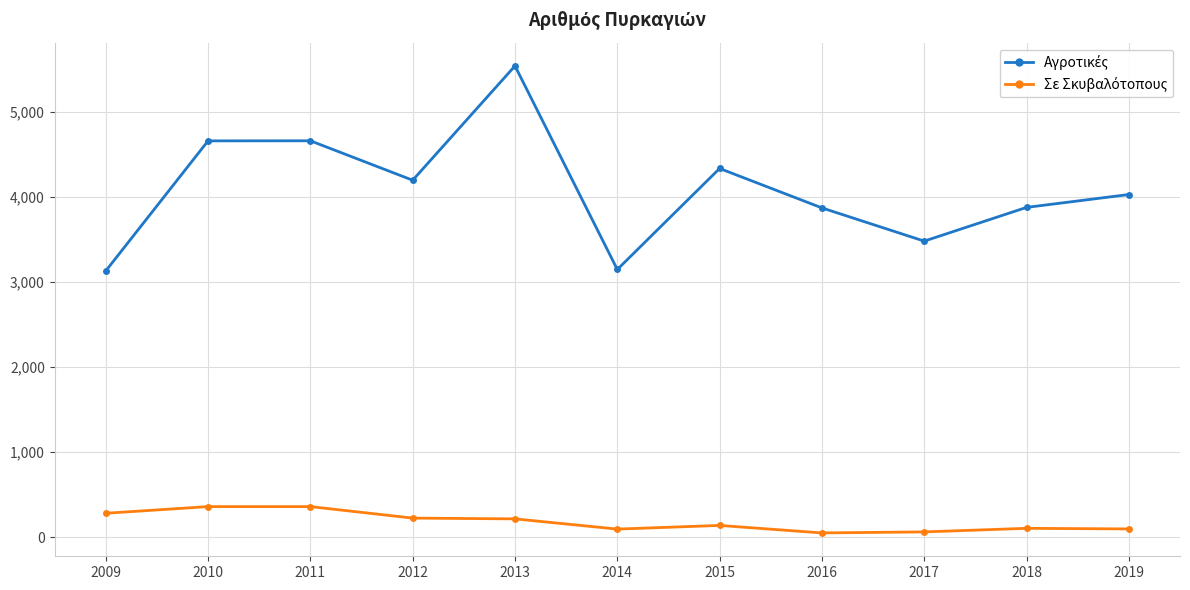

Which label corresponds to the largest value in the chart?

2013